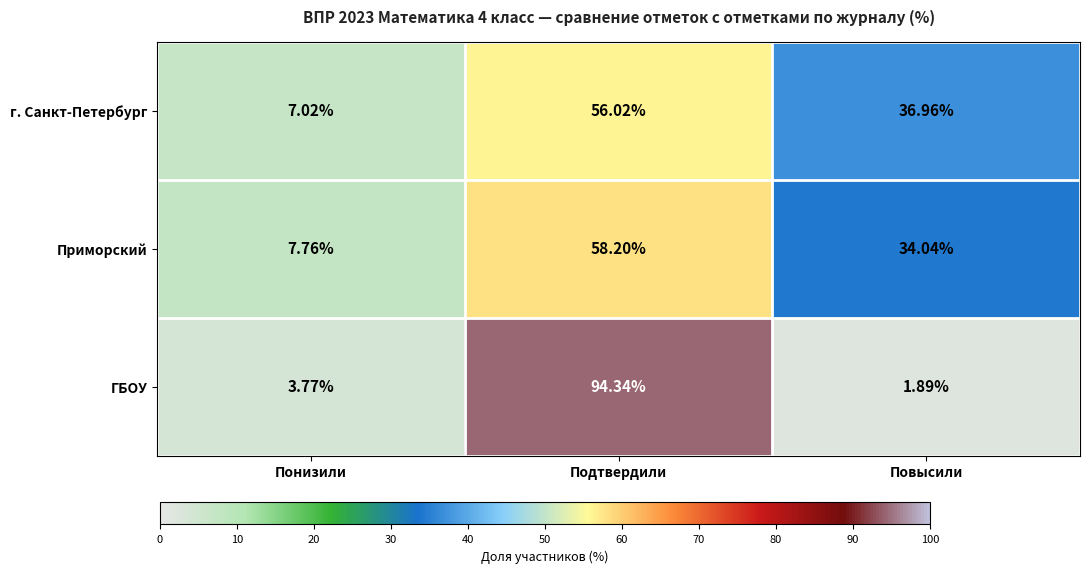

At which label does ГБОУ reach its minimum?

Повысили